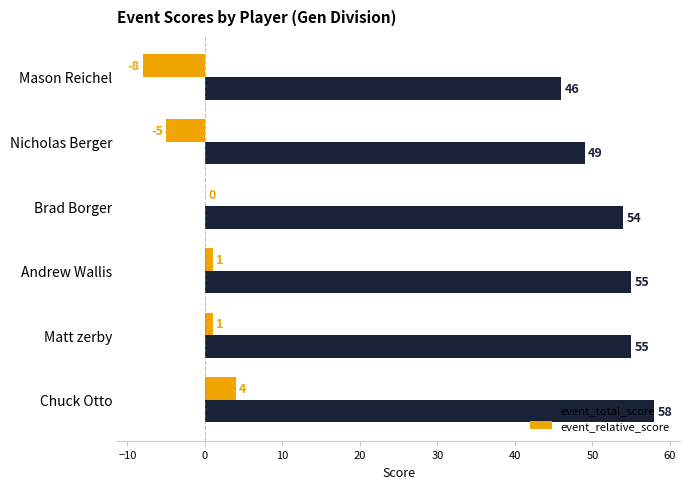

What is the sum of the event_total_score values at Chuck Otto and Matt zerby?

113